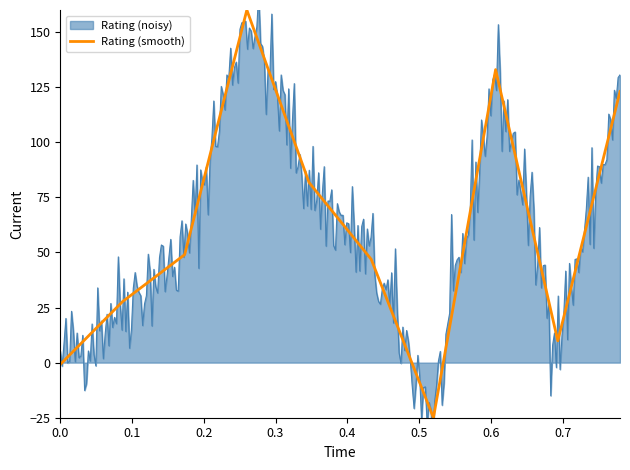

What is the highest value of the Rating (smooth) series?

160.0